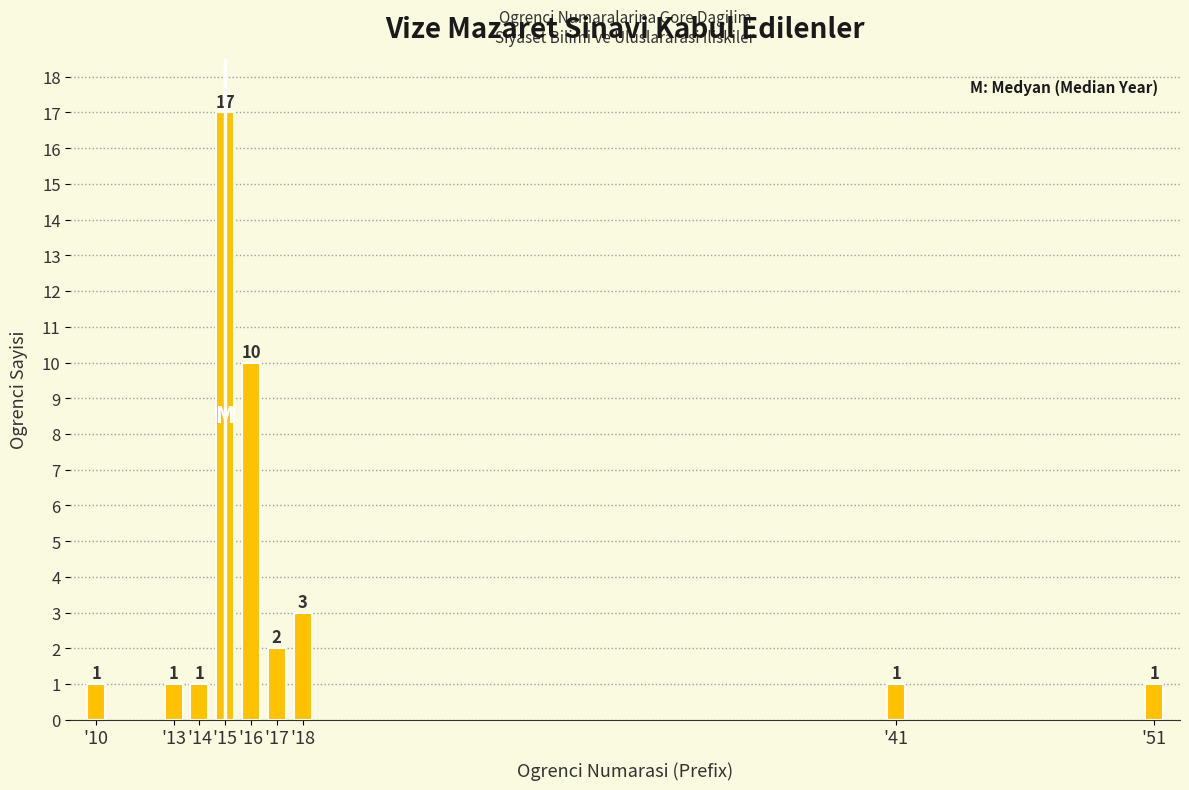

Reading left to right, what are all the values shown in this chart?

1	1	1	17	10	2	3	1	1